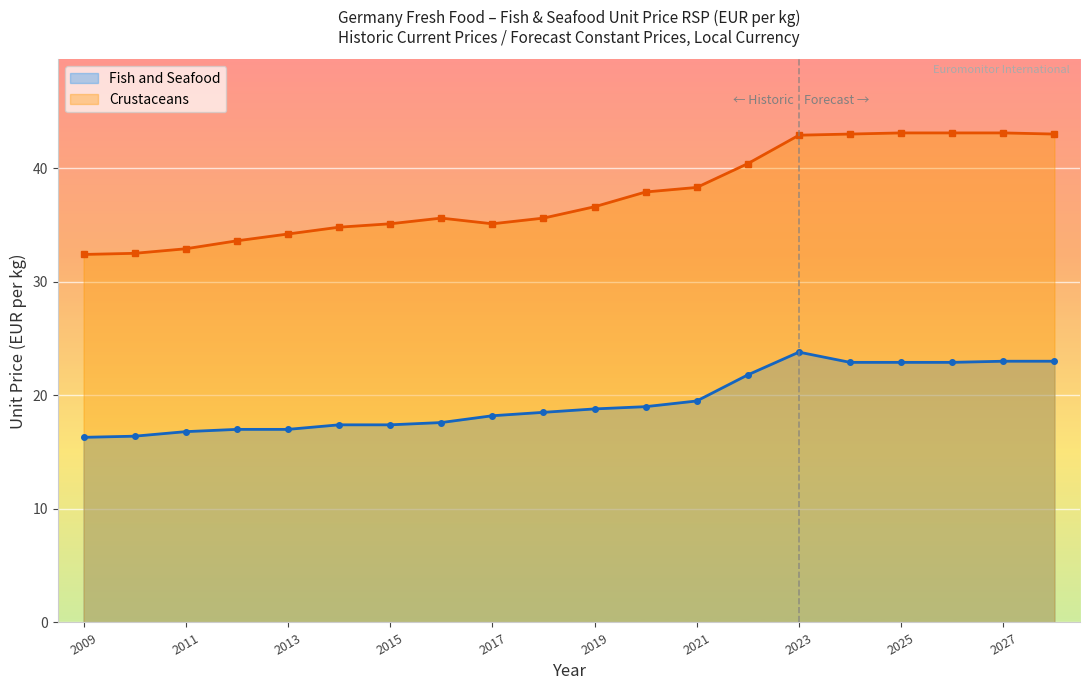

How many lines are shown in the chart?

2